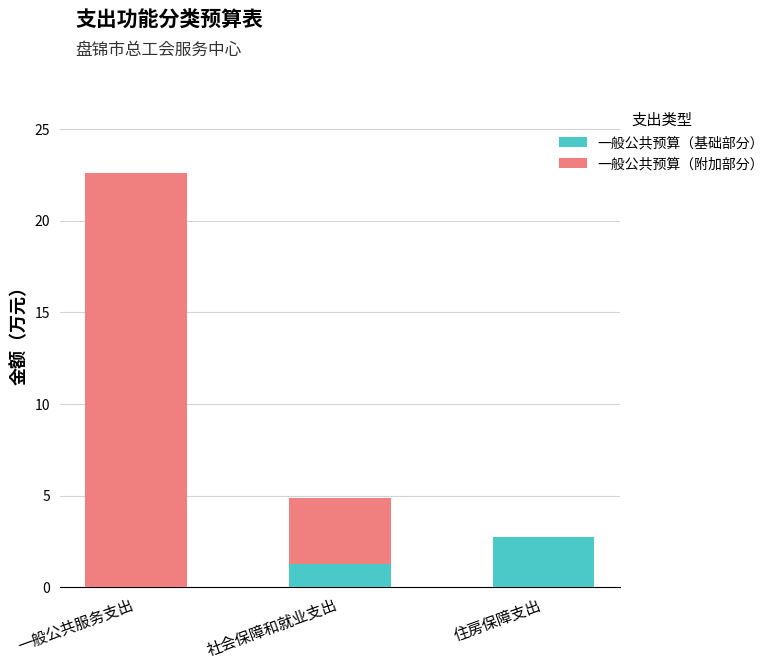

What is the sum of all 一般公共预算（基础部分） values?

4.0